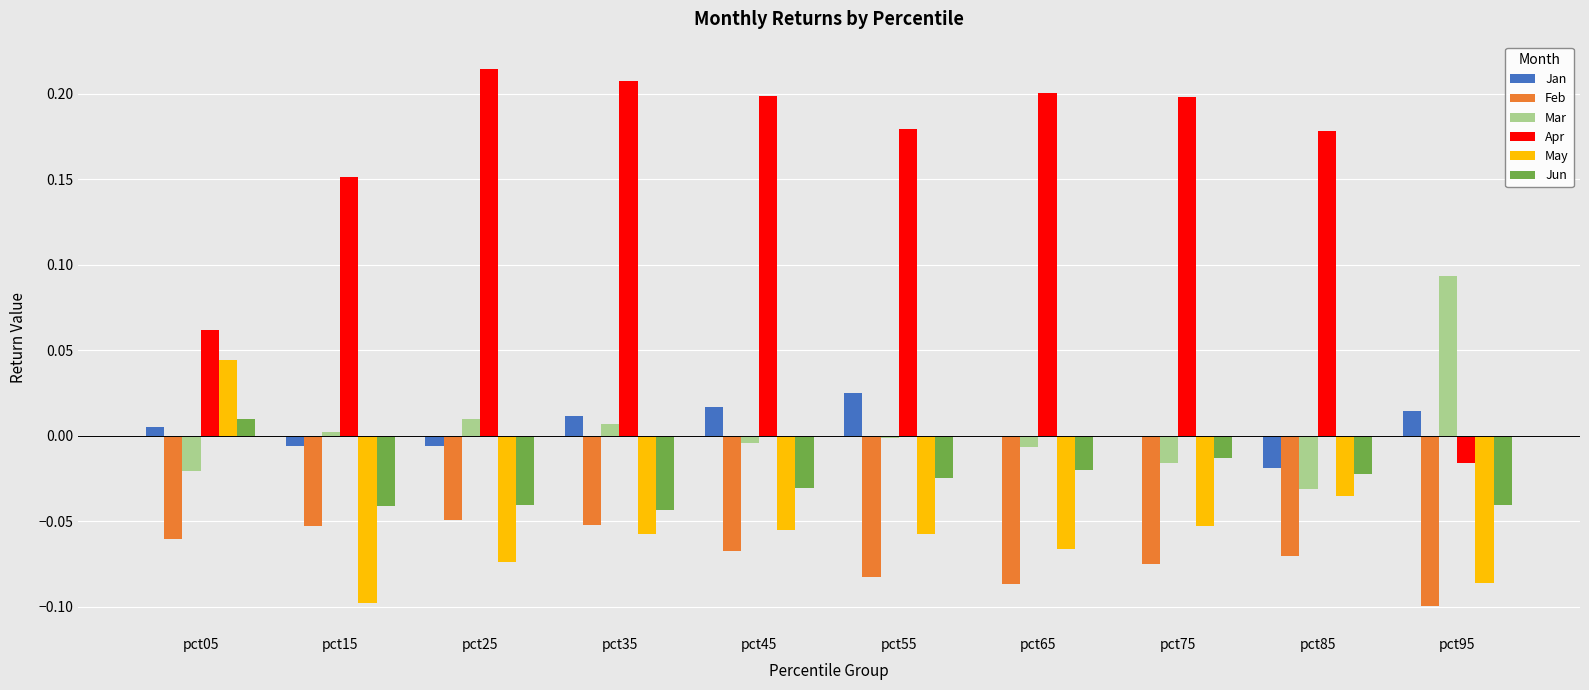

Which category has the highest value across all series?

pct25